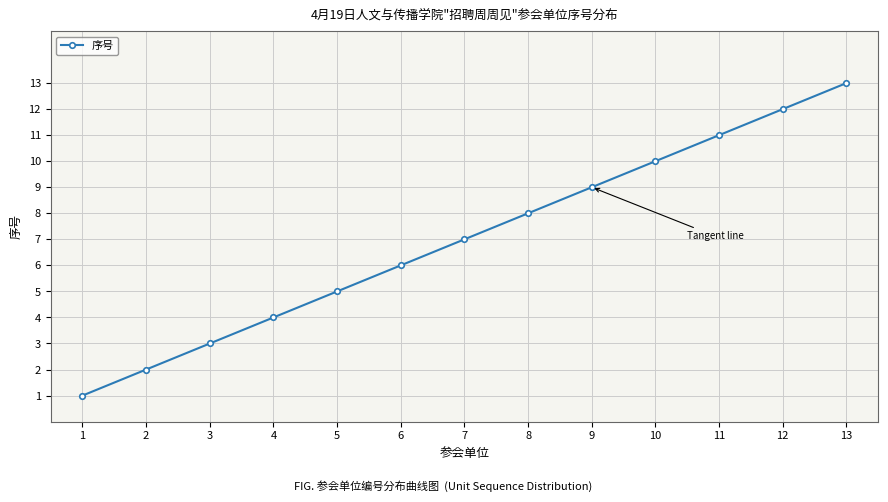

What is the difference between the second highest and second lowest values?

10